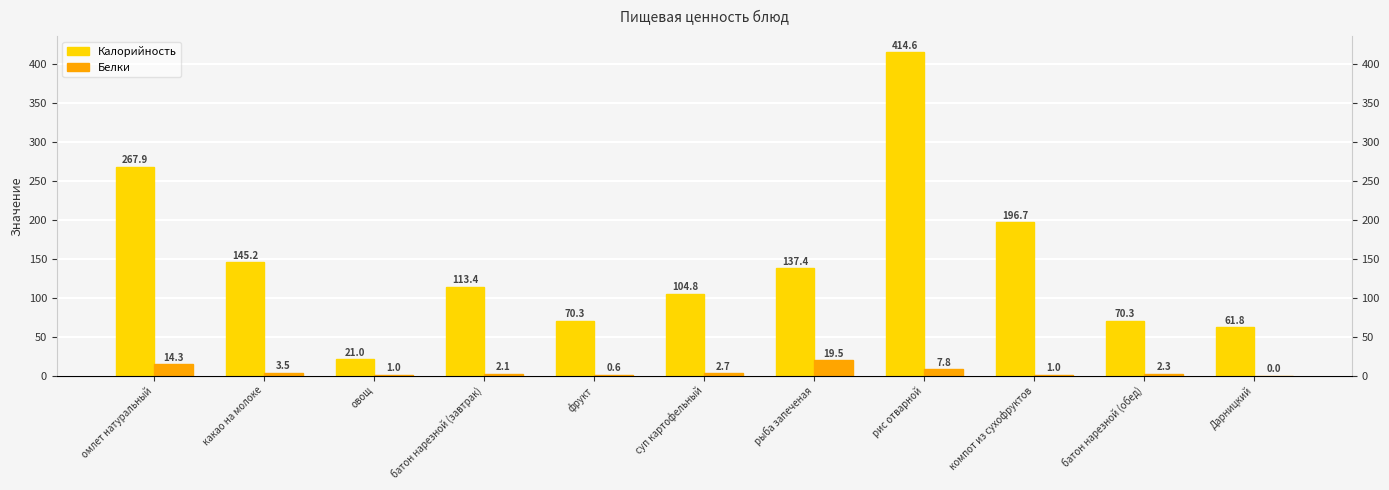

At how many categories does at least one series exceed 301?

1